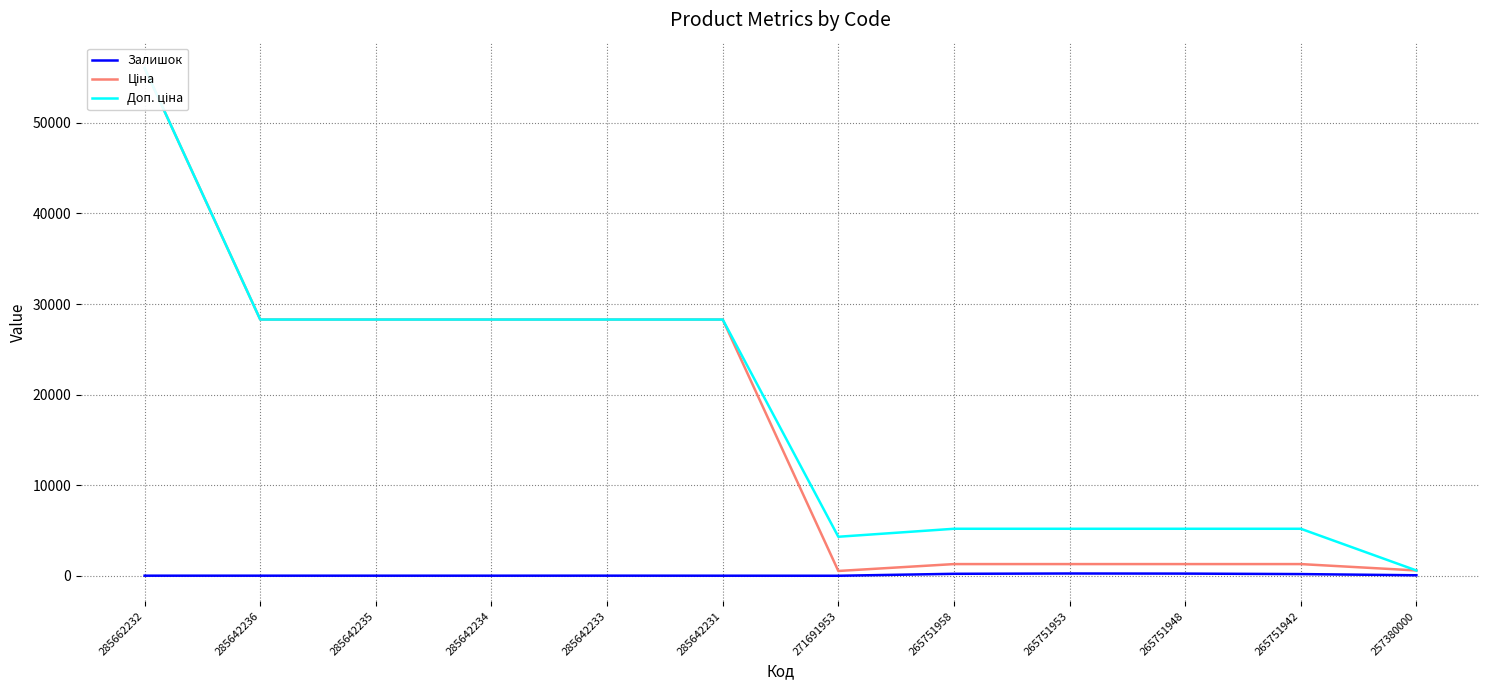

What is the spread (max minus min) of values at 285642233?

28272.9